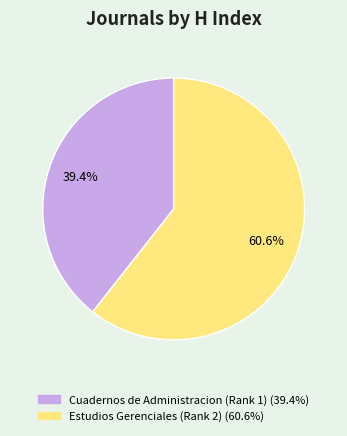

Is it true that Cuadernos de Administracion (Rank 1) is 39% of the pie?

True